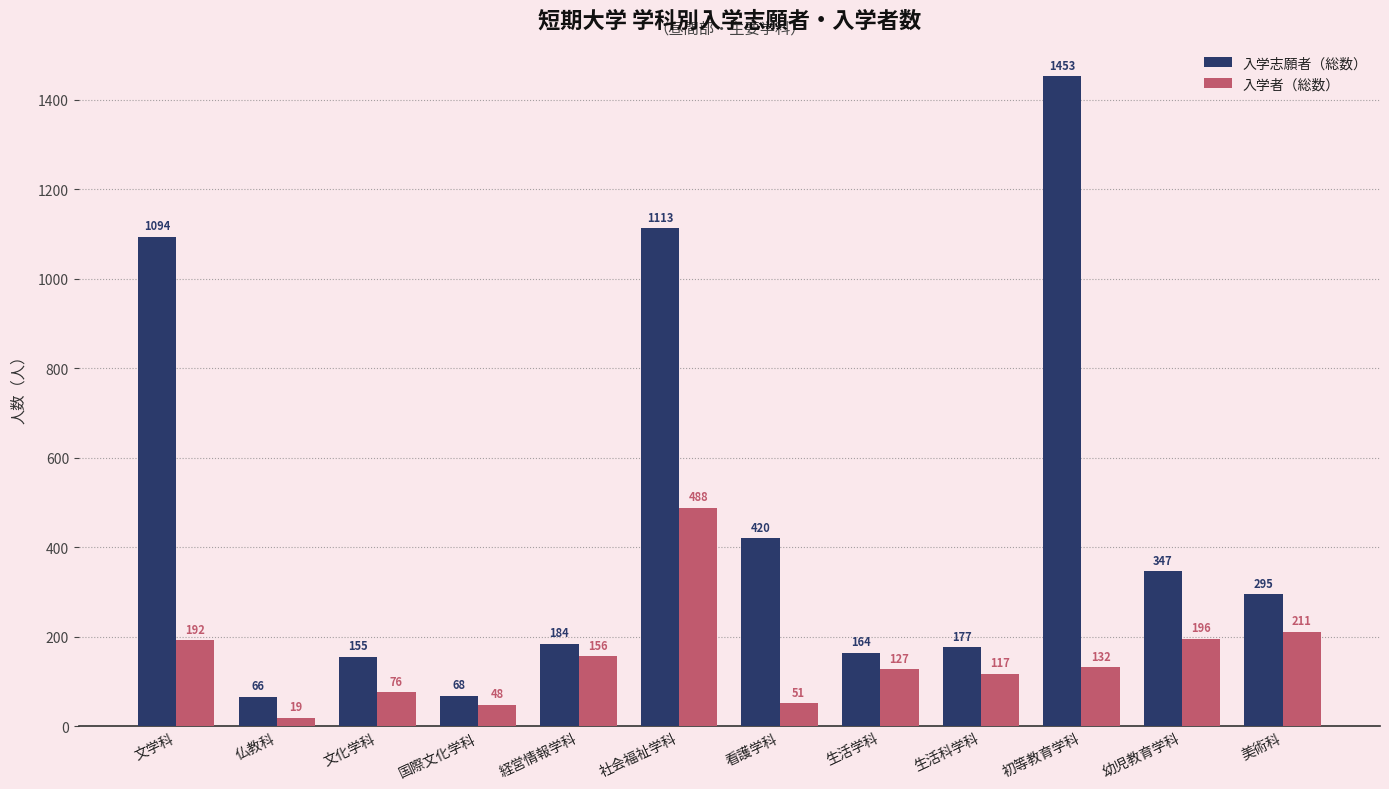

Is it true that 入学志願者（総数） equals 347 at 幼児教育学科?

True